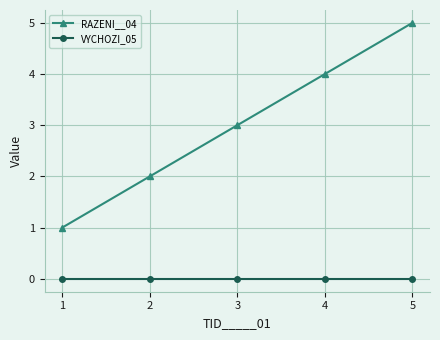

What is the greatest value displayed?

5